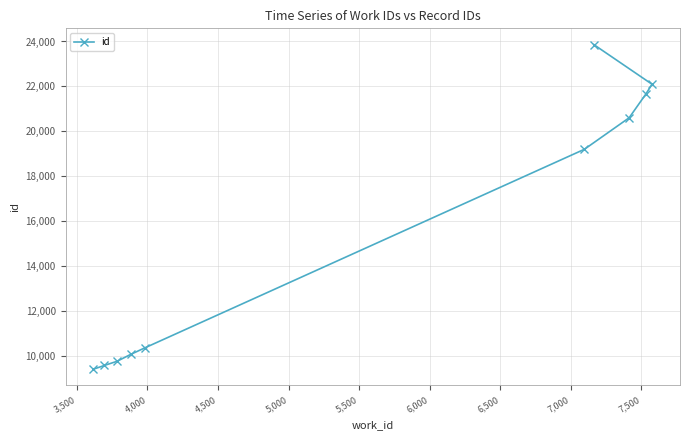

What is the sum of all values?

156494